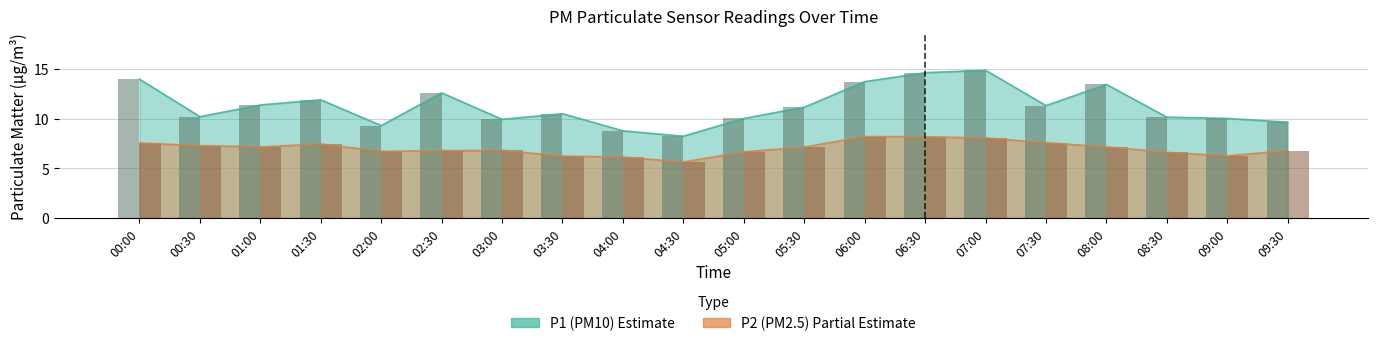

The value of P2 bar at 06:00 is 12.1. True or false?

False